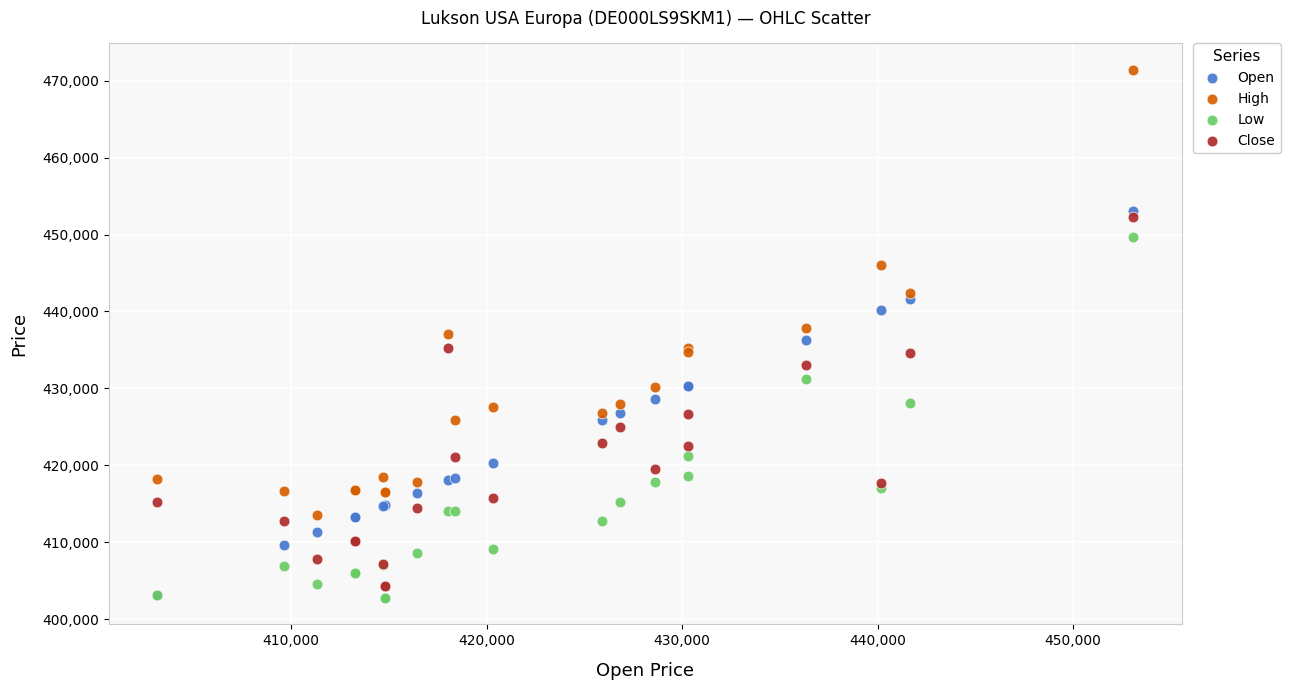

Which series contains the highest Y value?

High